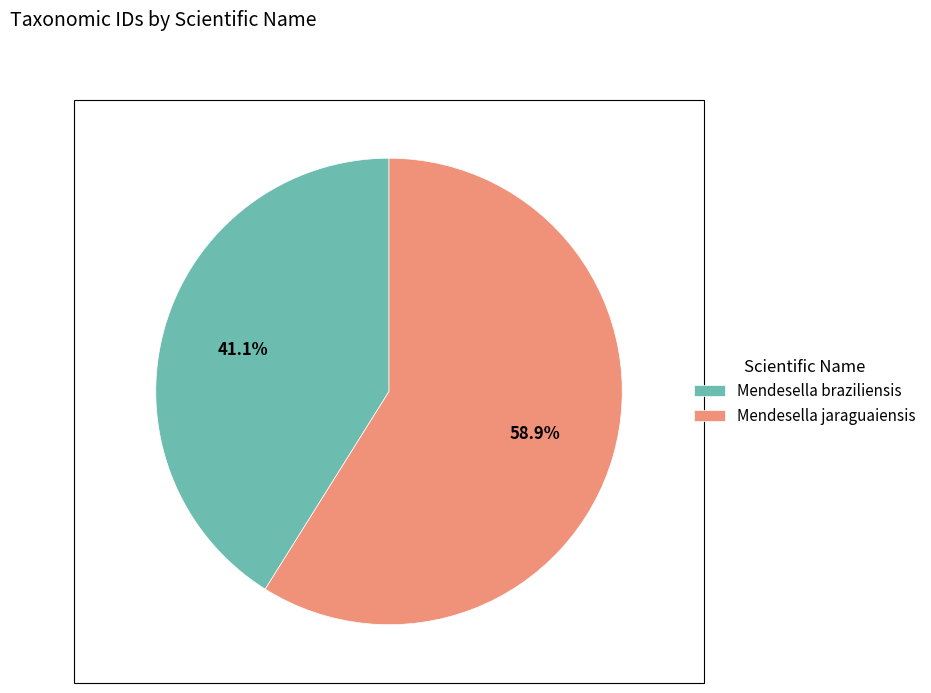

To the nearest percent, what is the average slice percentage?

50%